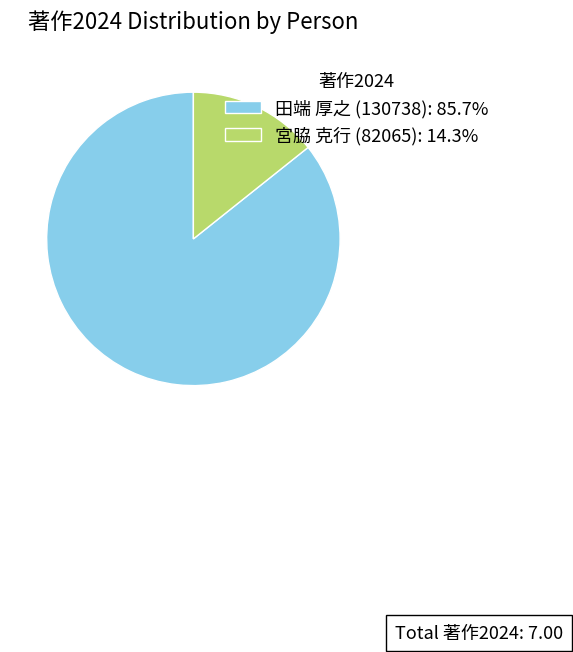

Count the number of slices in the pie.

2